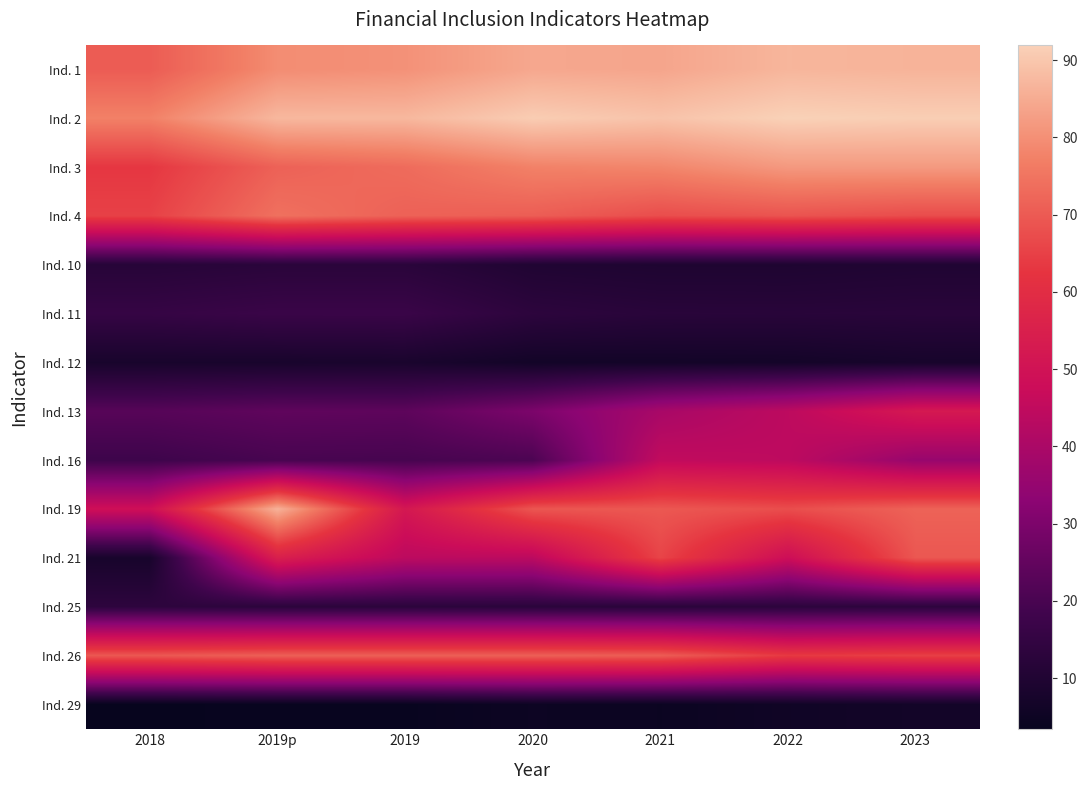

List the series in order of their peak value, lowest first.

Ind. 29, Ind. 12, Ind. 10, Ind. 25, Ind. 11, Ind. 16, Ind. 13, Ind. 21, Ind. 26, Ind. 4, Ind. 3, Ind. 19, Ind. 1, Ind. 2